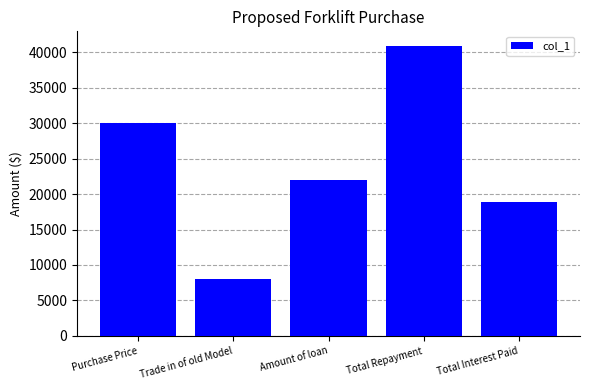

Reading left to right, transcribe all the data shown in this chart.

Purchase Price=30000.0	Trade in of old Model=8000.0	Amount of loan=22000.0	Total Repayment=40877.3	Total Interest Paid=18877.3